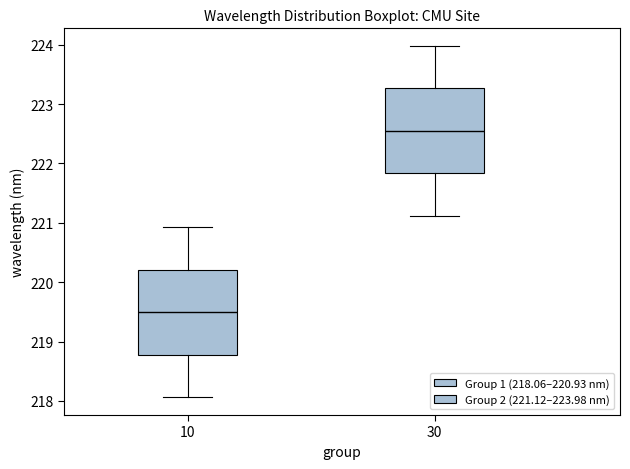

Reading left to right, read every box against the y-axis: the position of its median line, the range the box covers, and the ends of its whiskers. The values are not printed on the chart, so give them approximately, as read against the axis.

10: median 219.5, box 218.8 to 220.2, whiskers 218.1 to 220.9
30: median 222.5, box 221.8 to 223.3, whiskers 221.1 to 224.0